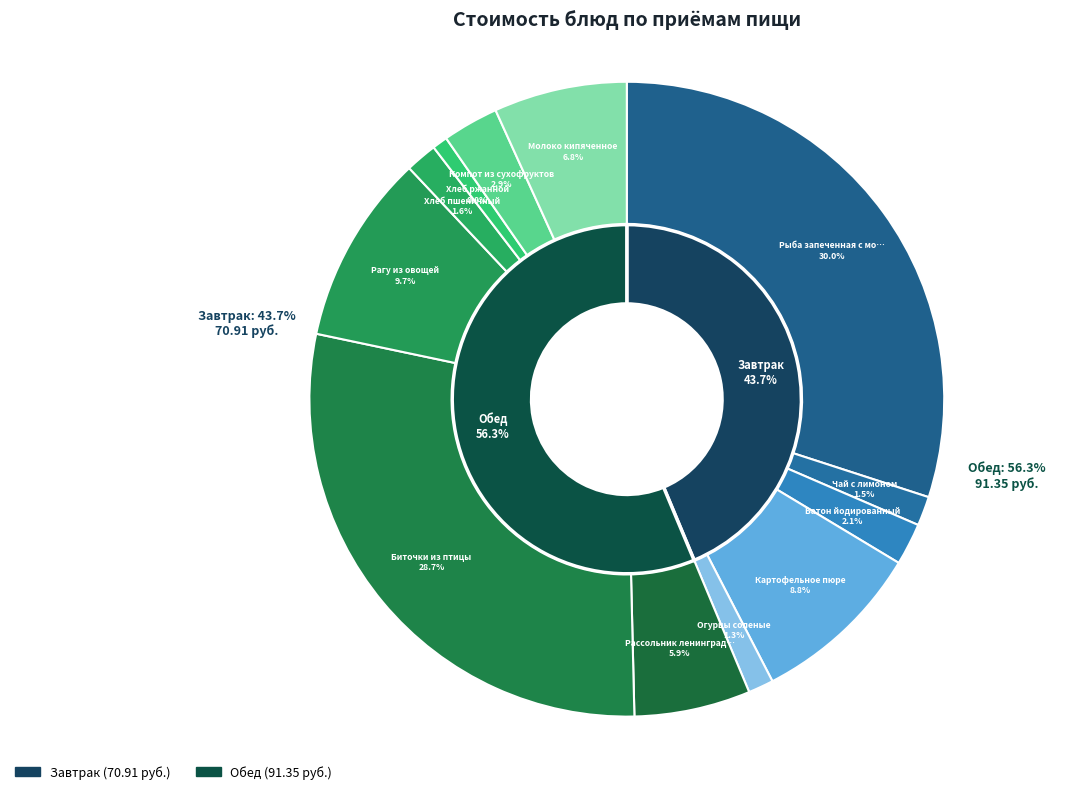

True or false: Биточки из птицы accounts for 29% of the total.

True